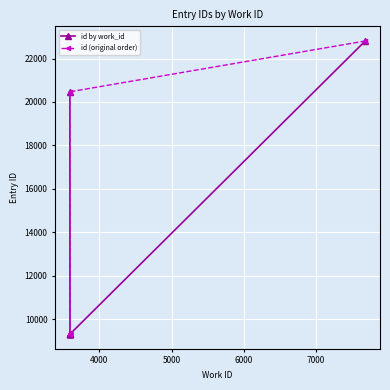

Which series has the largest total across all categories?

id by work_id